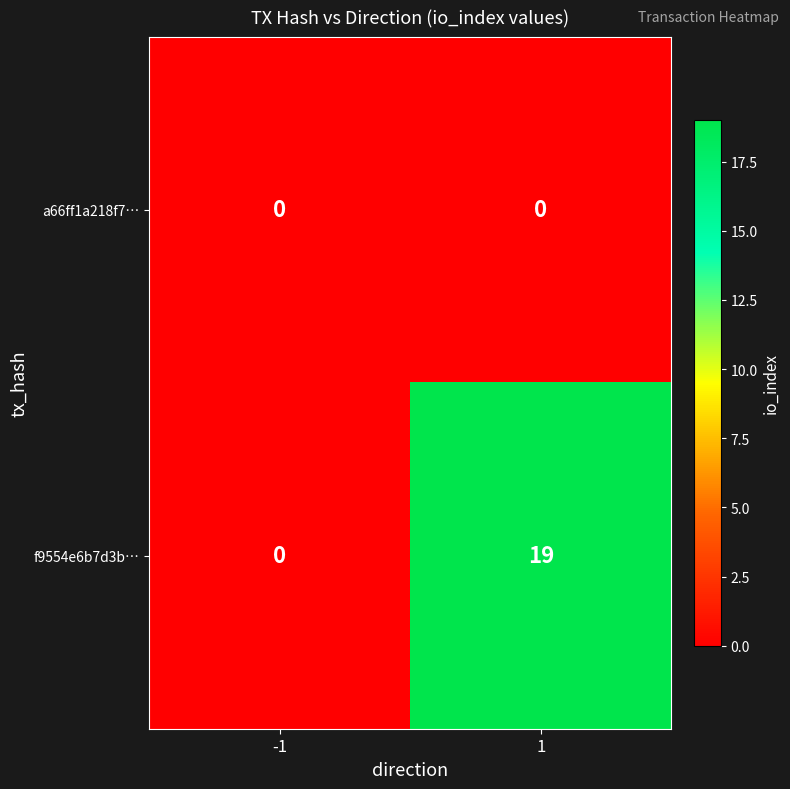

Which series has the largest total across all categories?

f9554e6b7d3b…